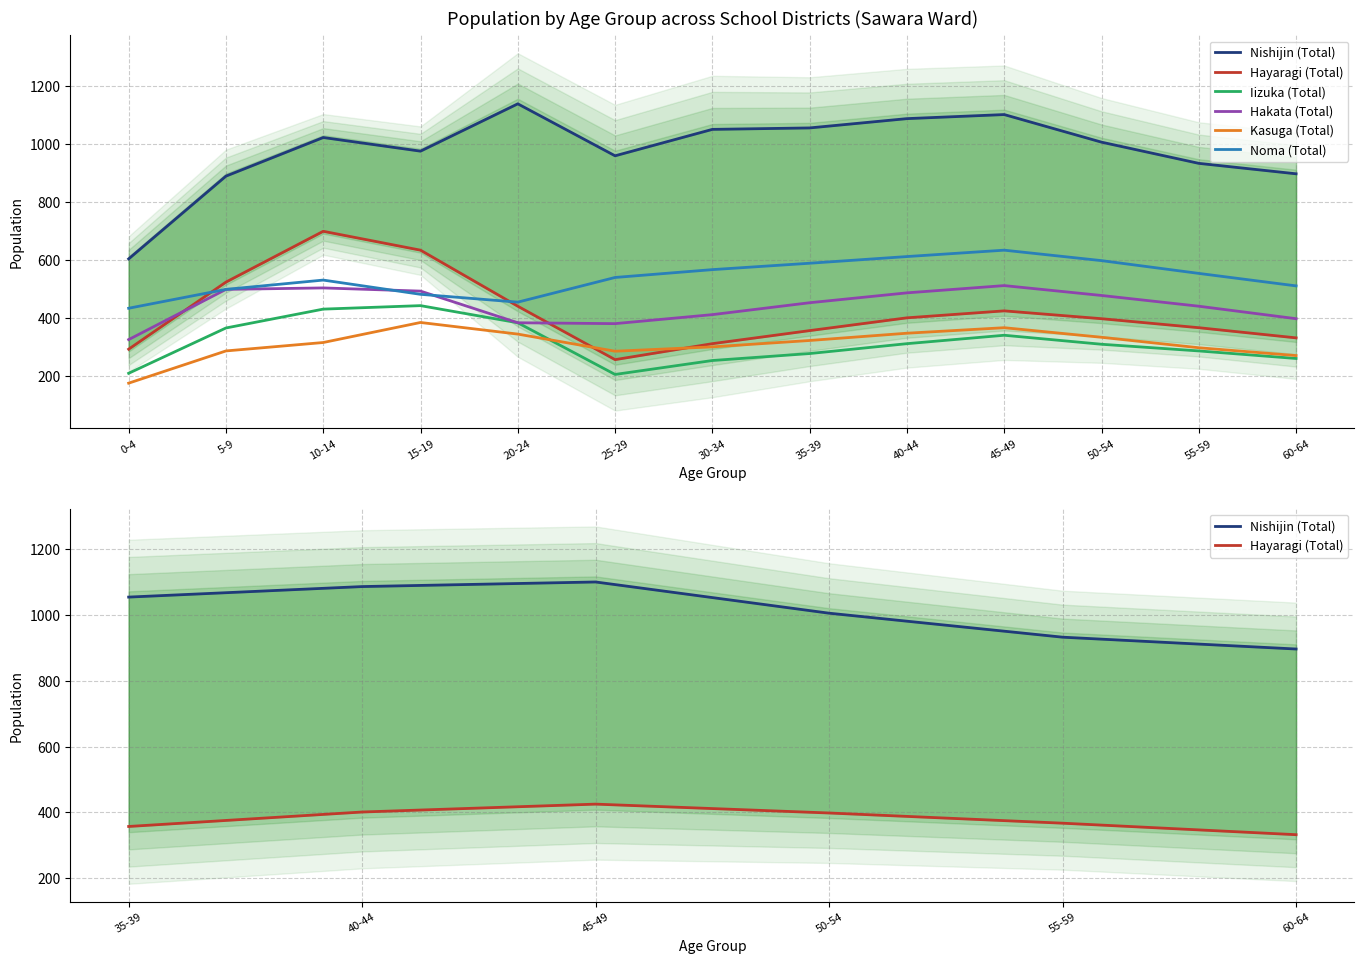

How many data points in Iizuka (Total) are above 310?

6